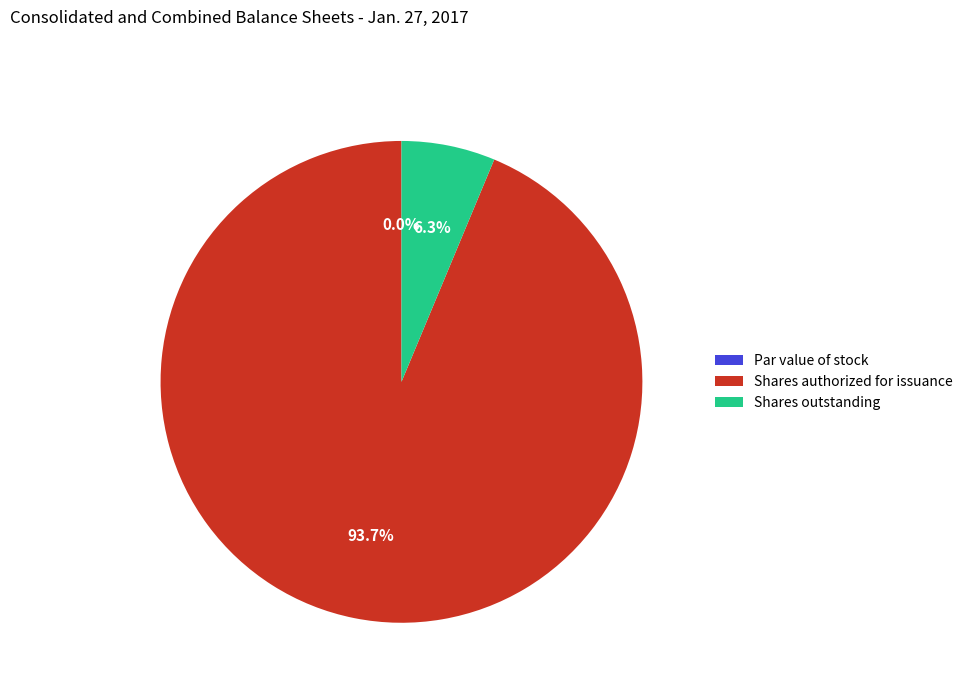

What portion of the pie excludes Par value of stock?

100.0%